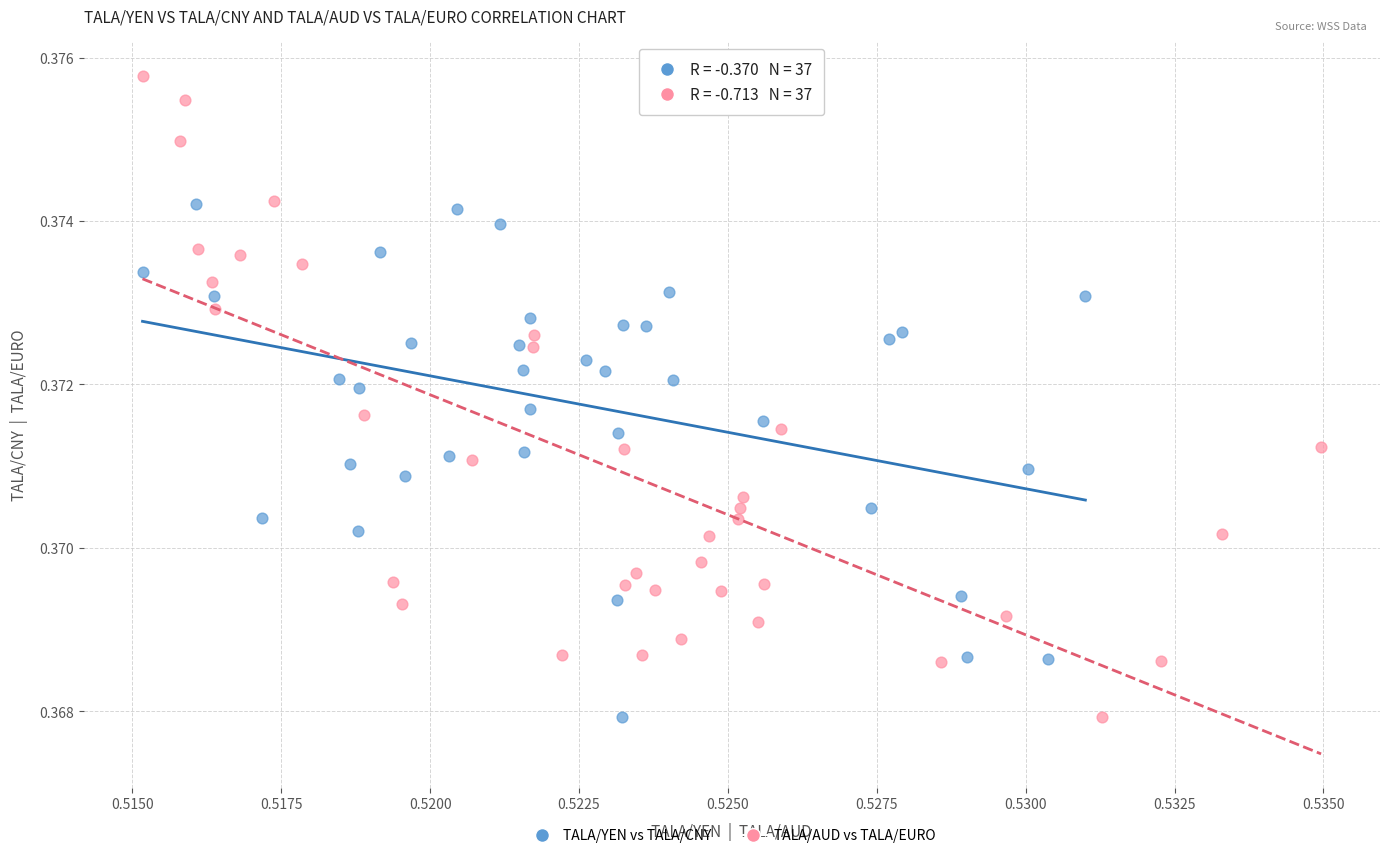

Which series contains the highest Y value?

TALA/AUD vs TALA/EURO